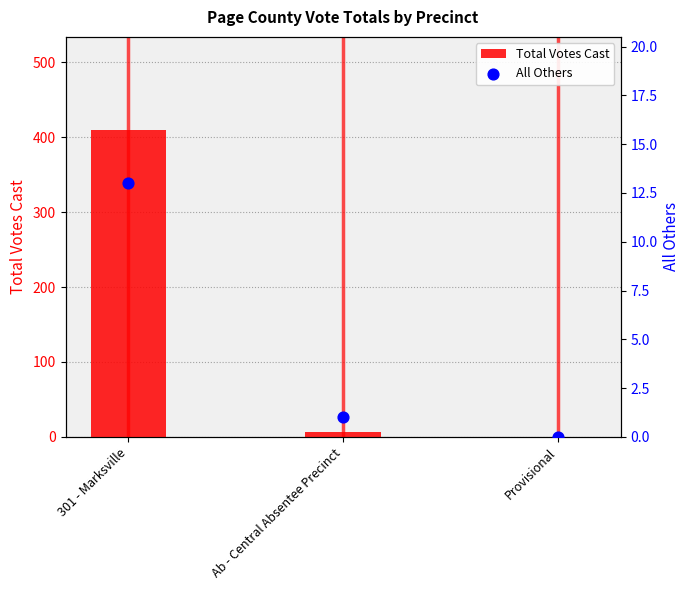

Is the value of All Others at 301 - Marksville greater than the value of Total Votes Cast at 301 - Marksville?

No